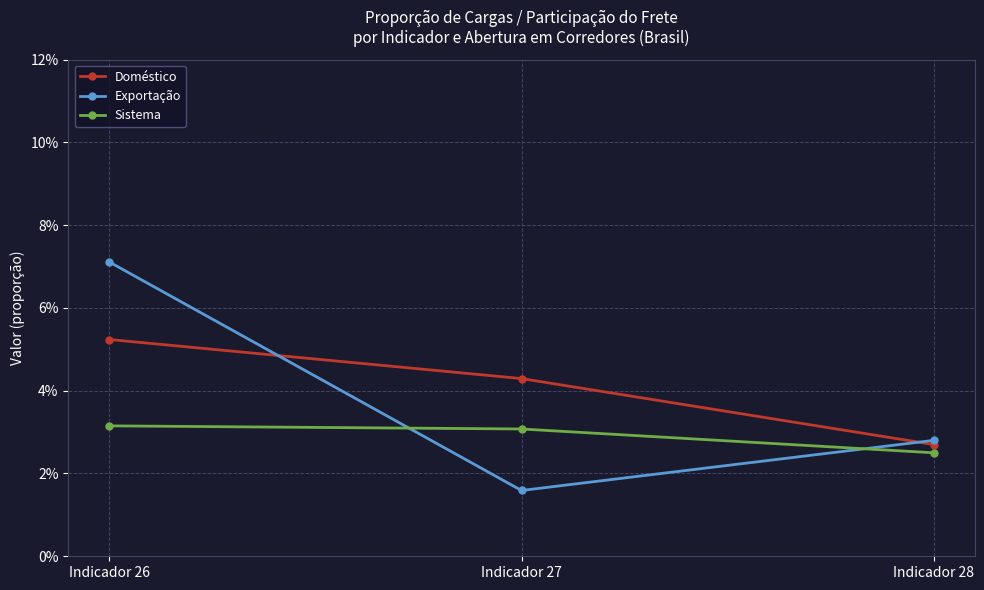

Between Indicador 28 and Indicador 27, which is larger?

Indicador 27